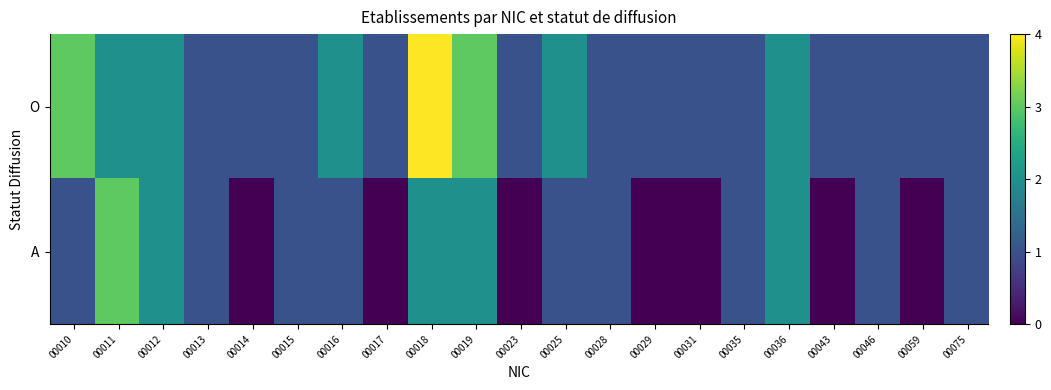

What value does the 00043 series have at O?

1